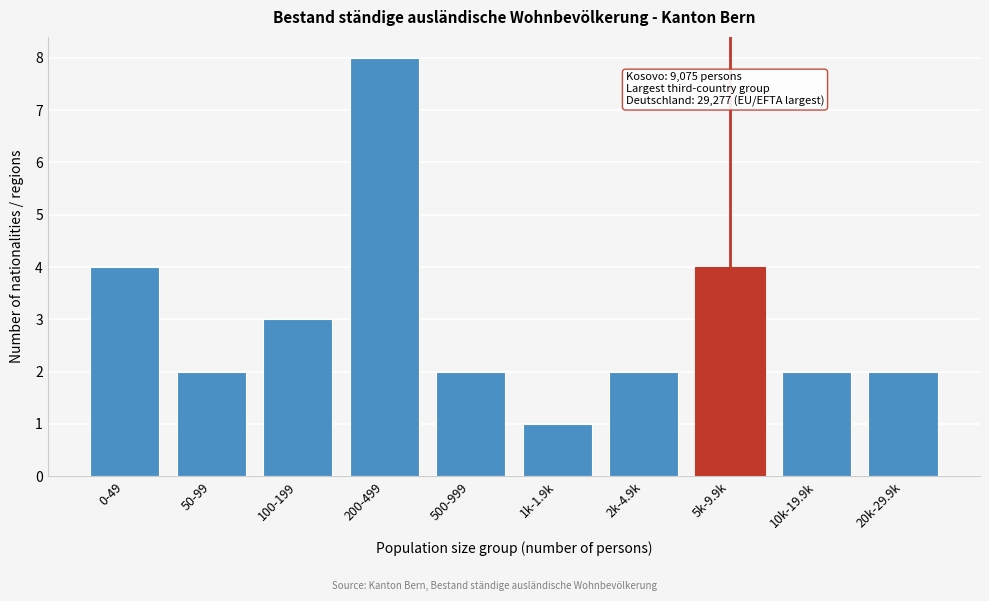

Reading right to left, extract all data points from this chart.

2	2	4	2	1	2	8	3	2	4